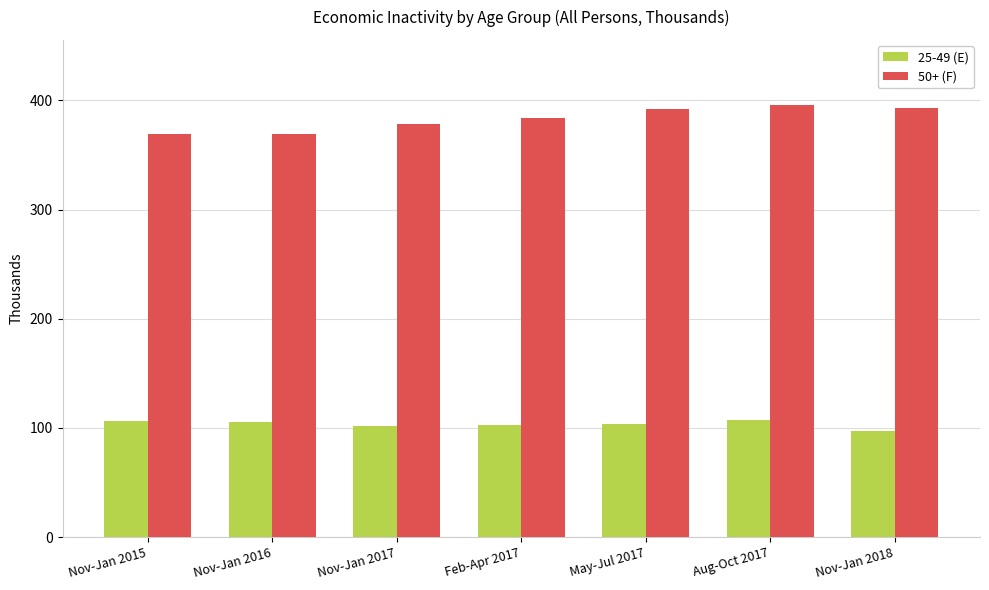

Are the bars horizontal?

No